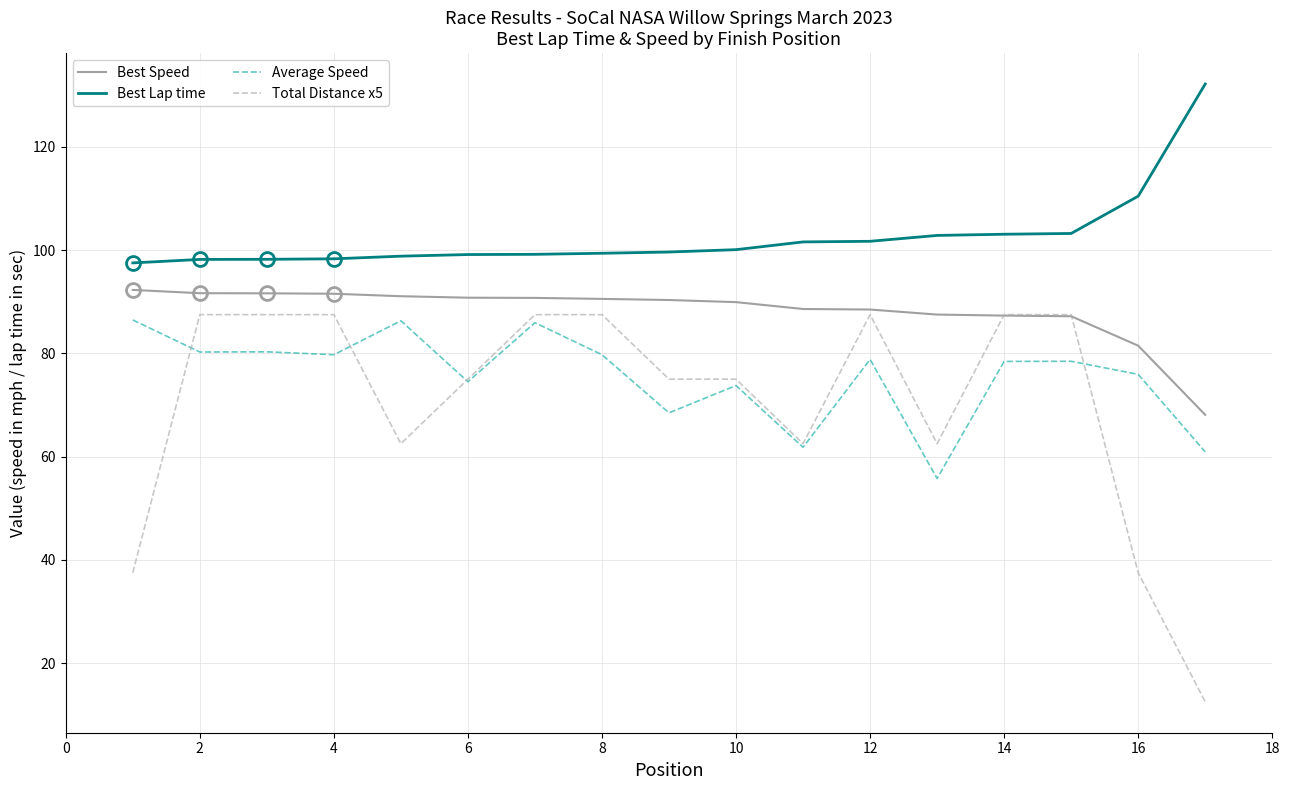

What is the smallest value displayed?

12.5